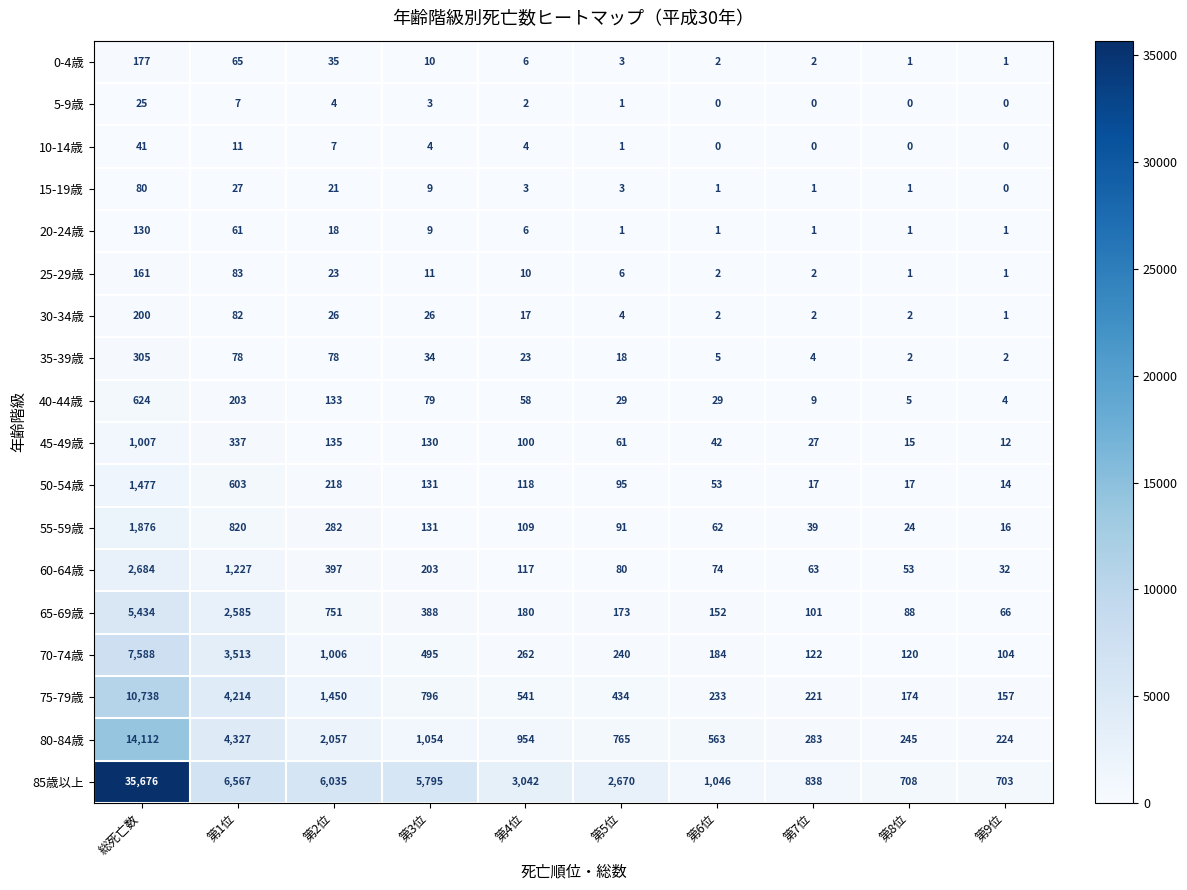

What is the average value of the 80-84歳 series?

2458